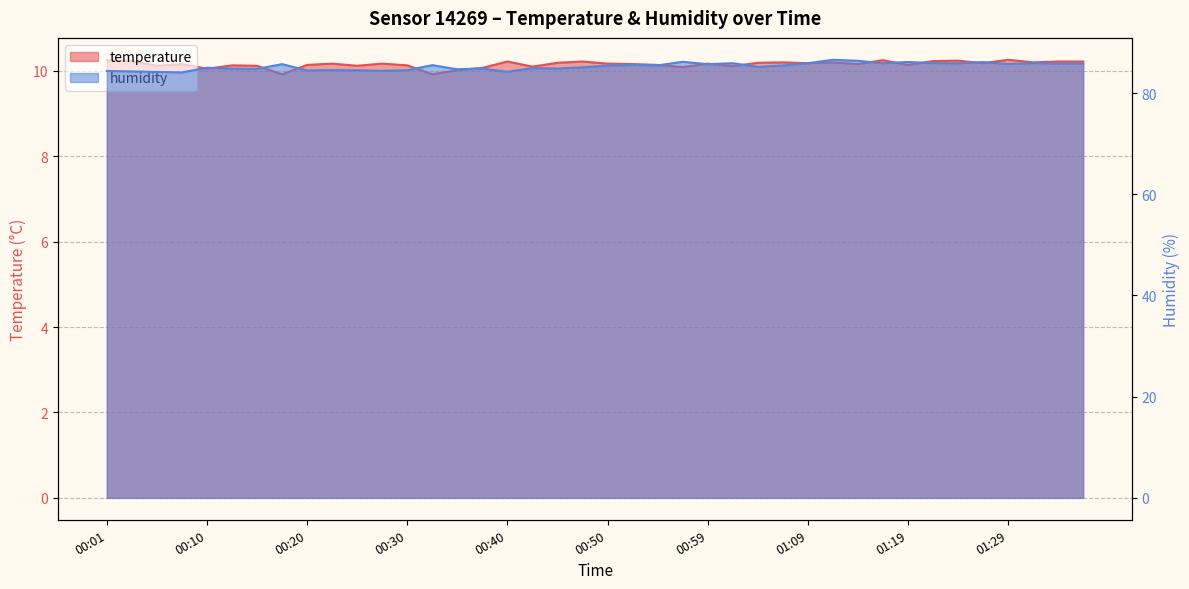

The humidity series shows 85.5 at 01:07. True or false?

True